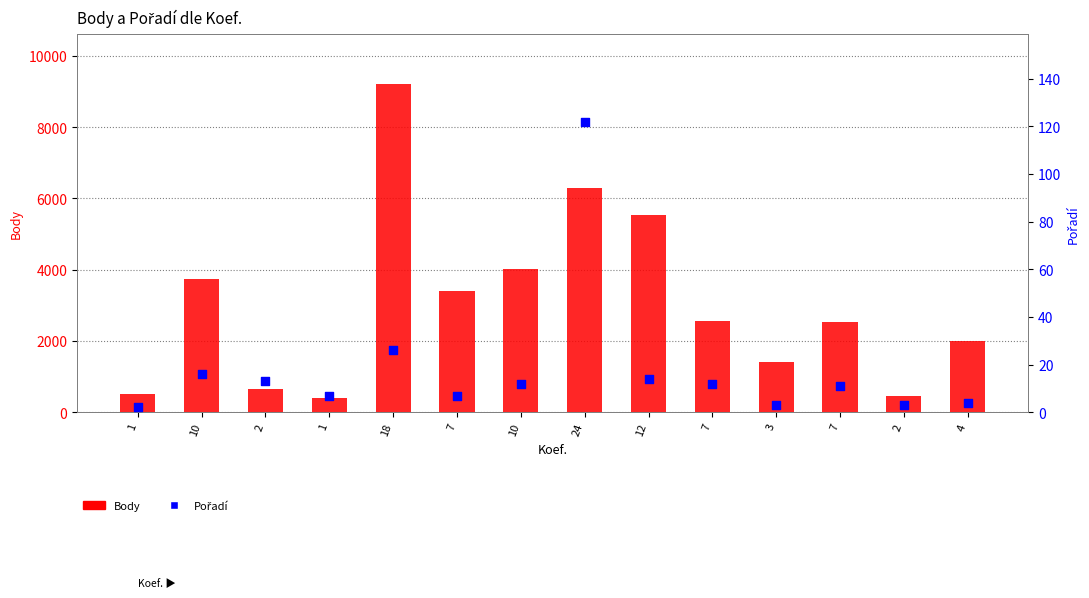

Which series has the widest spread of Y values?

Body